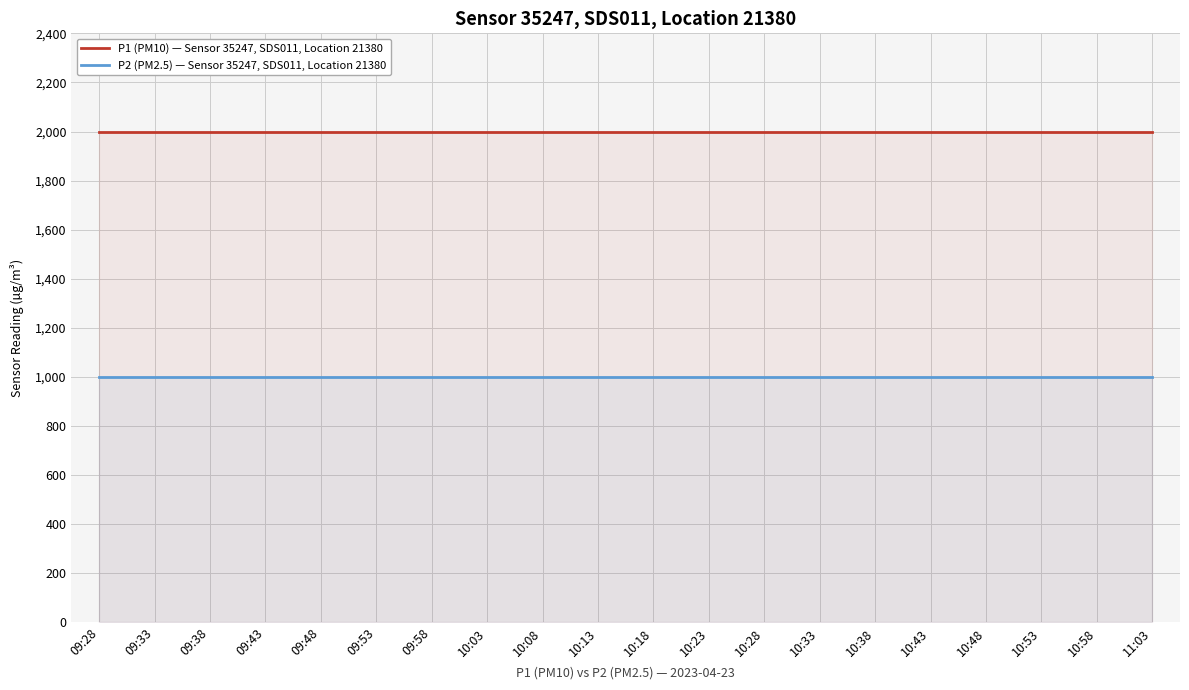

What are all the series names shown in the legend?

P1 (PM10) — Sensor 35247, SDS011, Location 21380, P2 (PM2.5) — Sensor 35247, SDS011, Location 21380